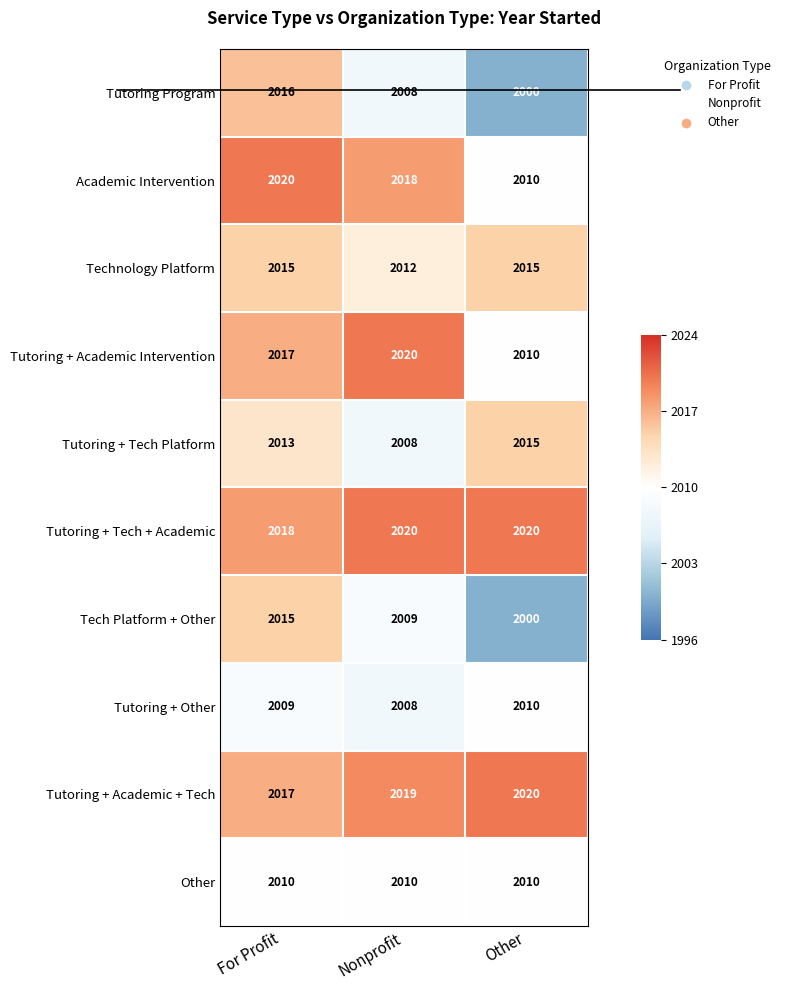

What is the minimum value for Tech Platform + Other?

2000